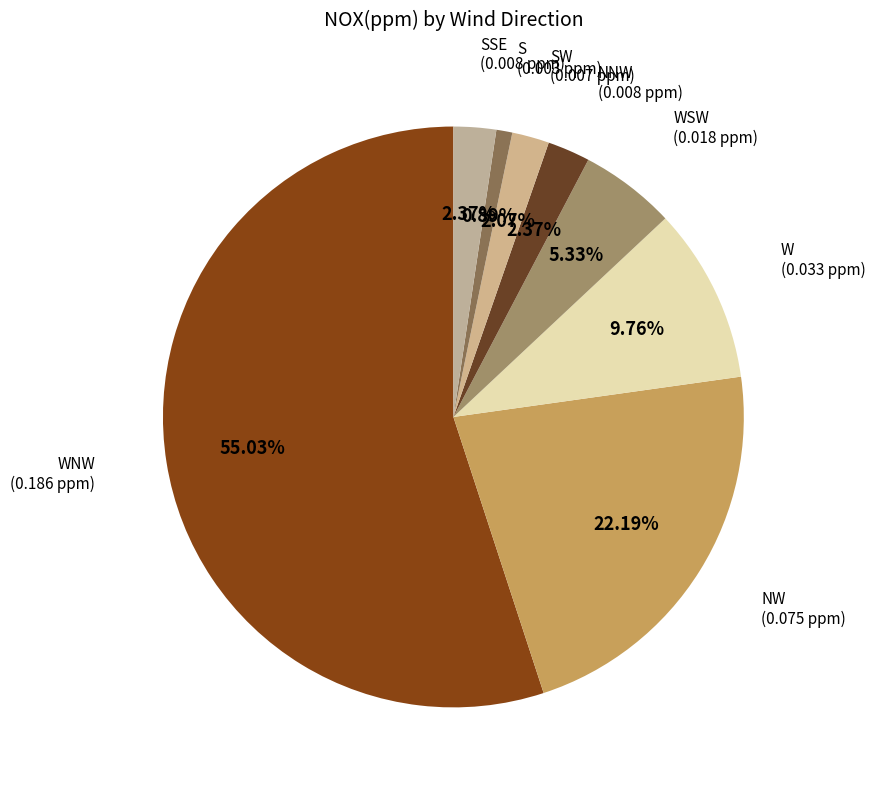

To the nearest percent, what percentage of the pie is WSW?

5%